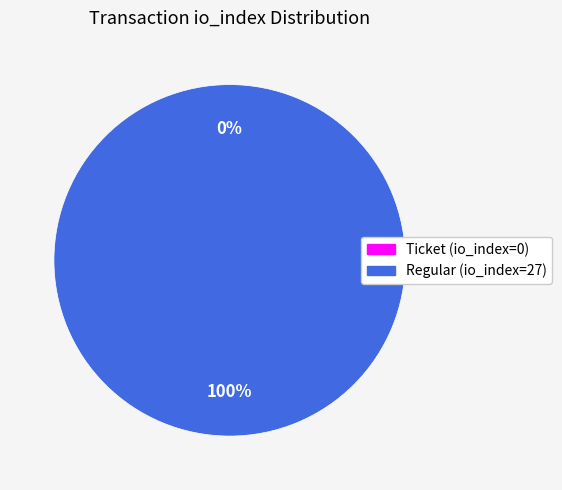

To the nearest percent, what is the difference between the Ticket (io_index=0) and Regular (io_index=27) slice percentages?

100%